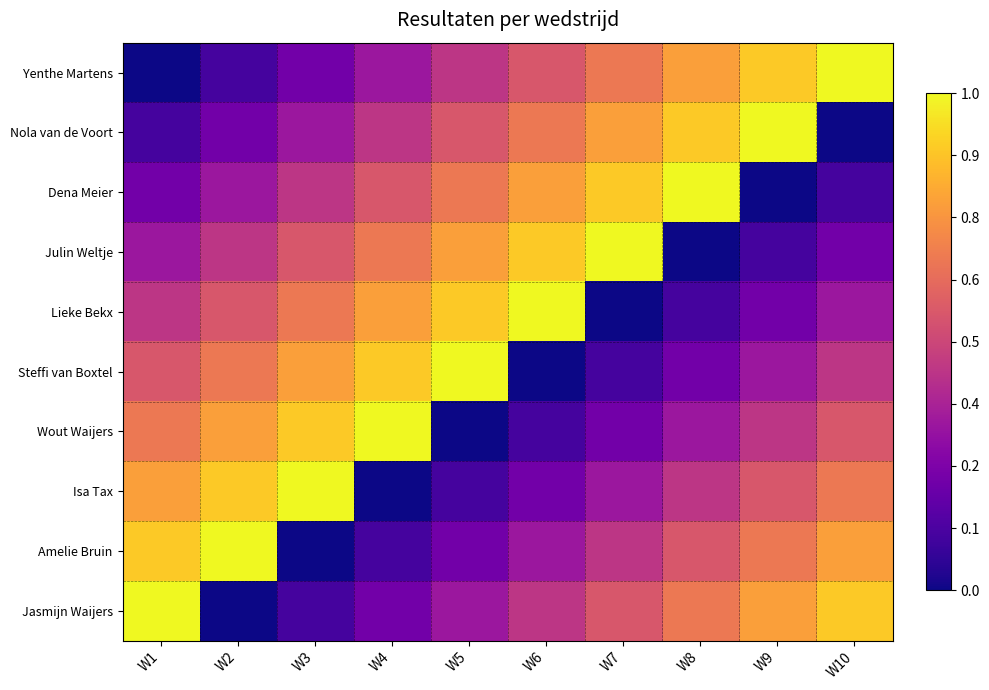

Reading left to right, list all the values displayed in this chart.

Yenthe Martens: W1=0.0	W2=0.1	W3=0.2	W4=0.3	W5=0.4	W6=0.6	W7=0.7	W8=0.8	W9=0.9	W10=1.0
Nola van de Voort: W1=0.1	W2=0.2	W3=0.3	W4=0.4	W5=0.6	W6=0.7	W7=0.8	W8=0.9	W9=1.0	W10=0.0
Dena Meier: W1=0.2	W2=0.3	W3=0.4	W4=0.6	W5=0.7	W6=0.8	W7=0.9	W8=1.0	W9=0.0	W10=0.1
Julin Weltje: W1=0.3	W2=0.4	W3=0.6	W4=0.7	W5=0.8	W6=0.9	W7=1.0	W8=0.0	W9=0.1	W10=0.2
Lieke Bekx: W1=0.4	W2=0.6	W3=0.7	W4=0.8	W5=0.9	W6=1.0	W7=0.0	W8=0.1	W9=0.2	W10=0.3
Steffi van Boxtel: W1=0.6	W2=0.7	W3=0.8	W4=0.9	W5=1.0	W6=0.0	W7=0.1	W8=0.2	W9=0.3	W10=0.4
Wout Waijers: W1=0.7	W2=0.8	W3=0.9	W4=1.0	W5=0.0	W6=0.1	W7=0.2	W8=0.3	W9=0.4	W10=0.6
Isa Tax: W1=0.8	W2=0.9	W3=1.0	W4=0.0	W5=0.1	W6=0.2	W7=0.3	W8=0.4	W9=0.6	W10=0.7
Amelie Bruin: W1=0.9	W2=1.0	W3=0.0	W4=0.1	W5=0.2	W6=0.3	W7=0.4	W8=0.6	W9=0.7	W10=0.8
Jasmijn Waijers: W1=1.0	W2=0.0	W3=0.1	W4=0.2	W5=0.3	W6=0.4	W7=0.6	W8=0.7	W9=0.8	W10=0.9